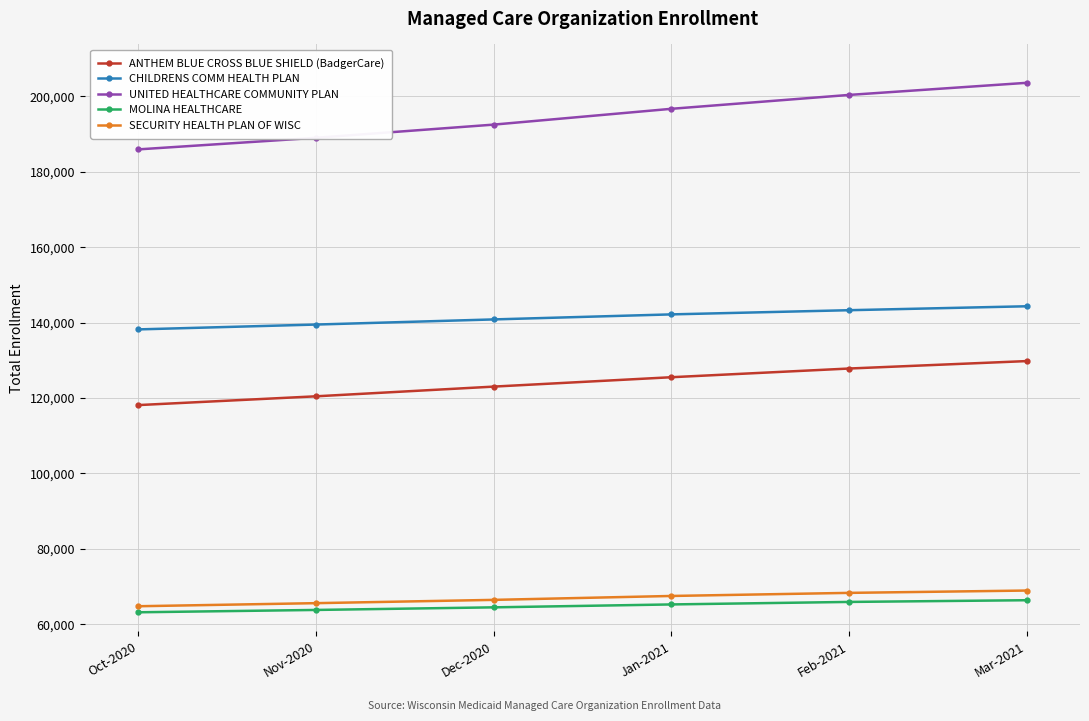

True or false: ANTHEM BLUE CROSS BLUE SHIELD (BadgerCare) and CHILDRENS COMM HEALTH PLAN intersect in this chart.

False